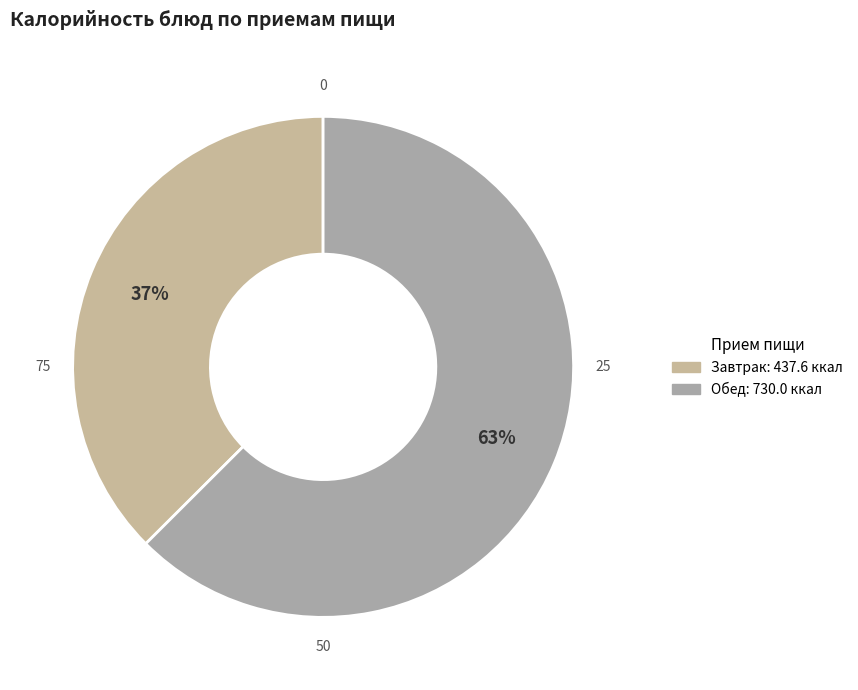

To the nearest percent, what is the average slice percentage?

50%